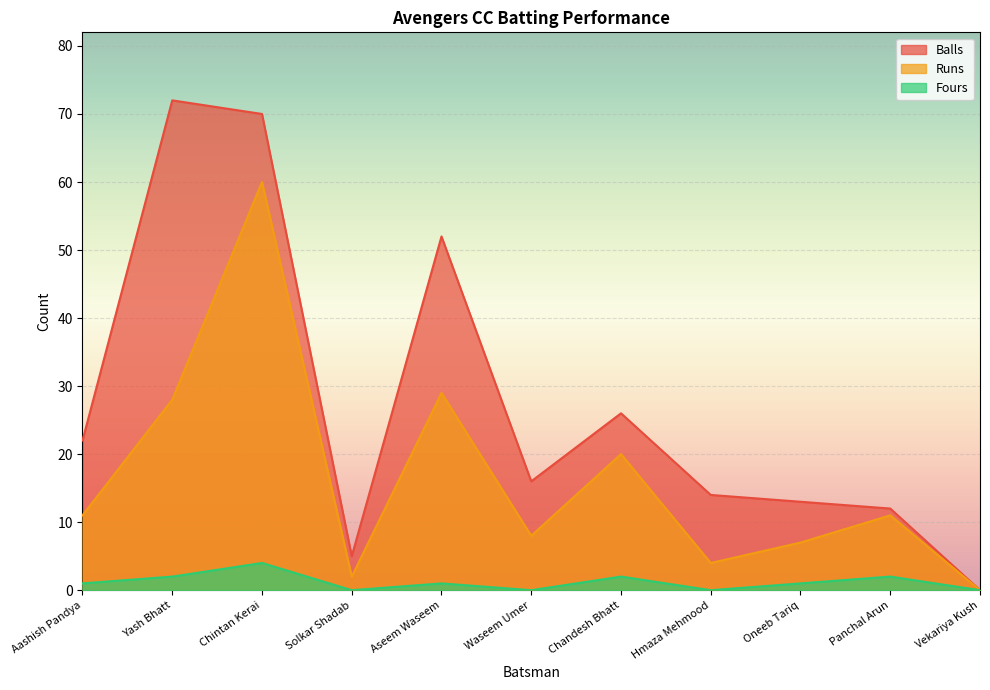

Which series has the widest spread of values?

Balls